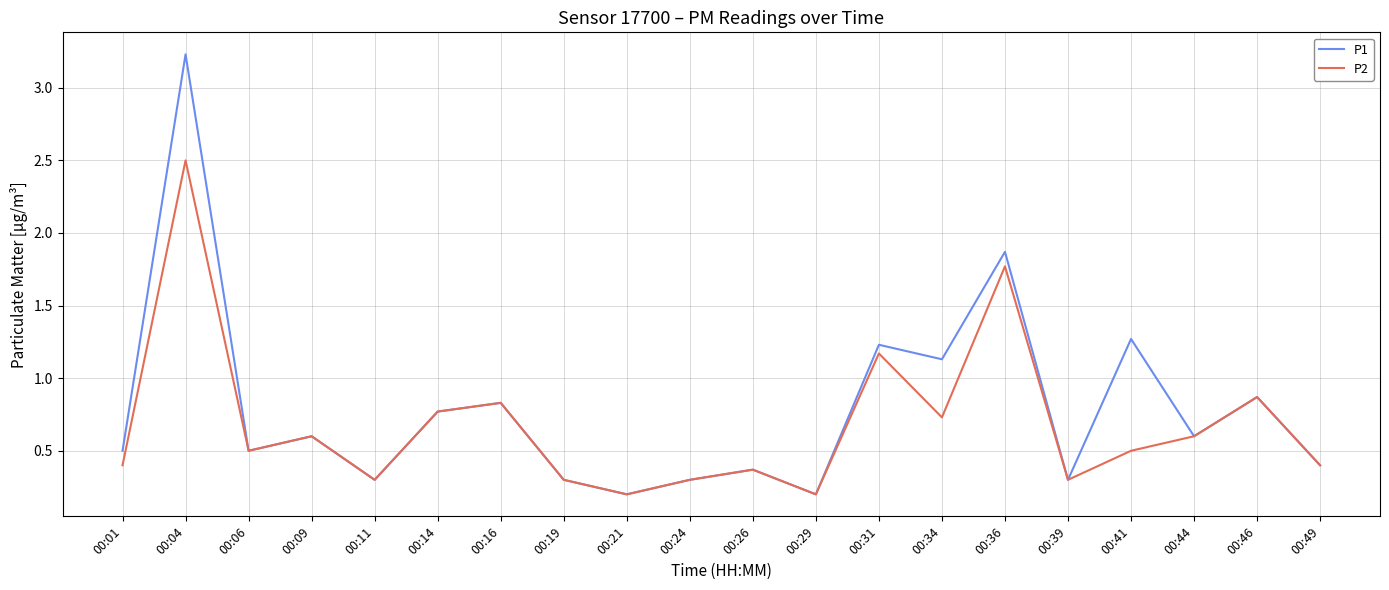

Reading left to right, extract all data points from this chart.

P1: 0.5	3.2	0.5	0.6	0.3	0.8	0.8	0.3	0.2	0.3	0.4	0.2	1.2	1.1	1.9	0.3	1.3	0.6	0.9	0.4
P2: 0.4	2.5	0.5	0.6	0.3	0.8	0.8	0.3	0.2	0.3	0.4	0.2	1.2	0.7	1.8	0.3	0.5	0.6	0.9	0.4